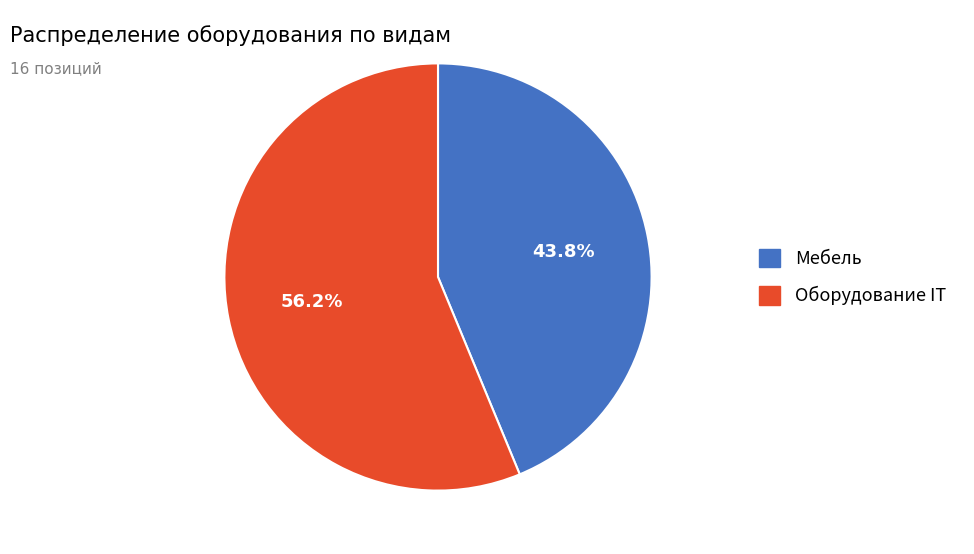

Between Оборудование IT and Мебель, which is larger?

Оборудование IT